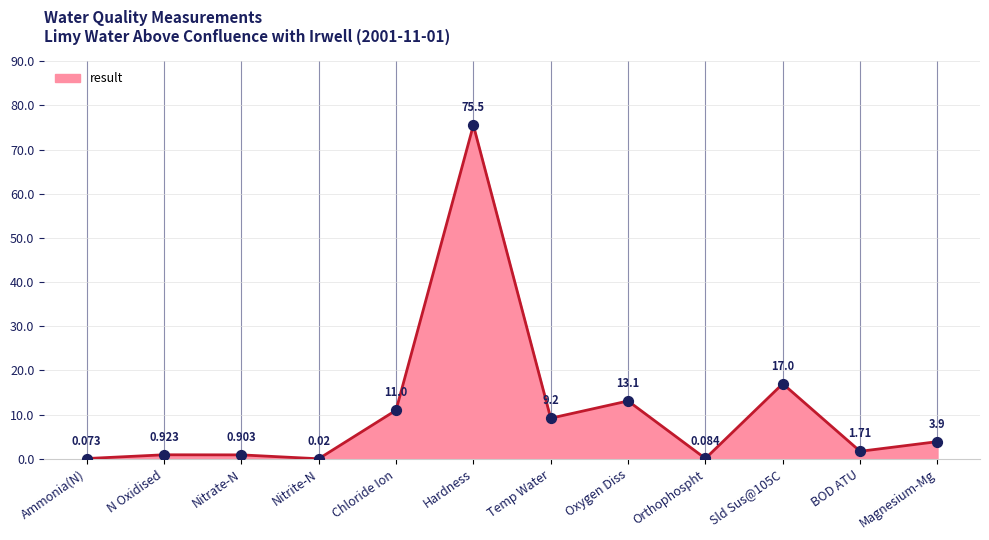

Between Orthophospht and N Oxidised, which is larger?

N Oxidised